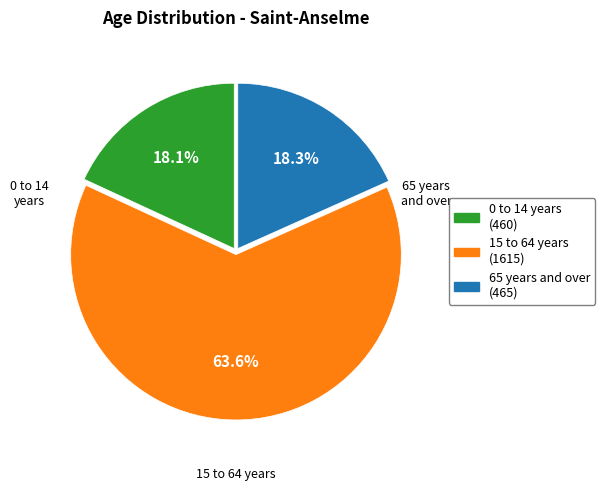

Which category has the biggest portion of the pie?

15 to 64 years